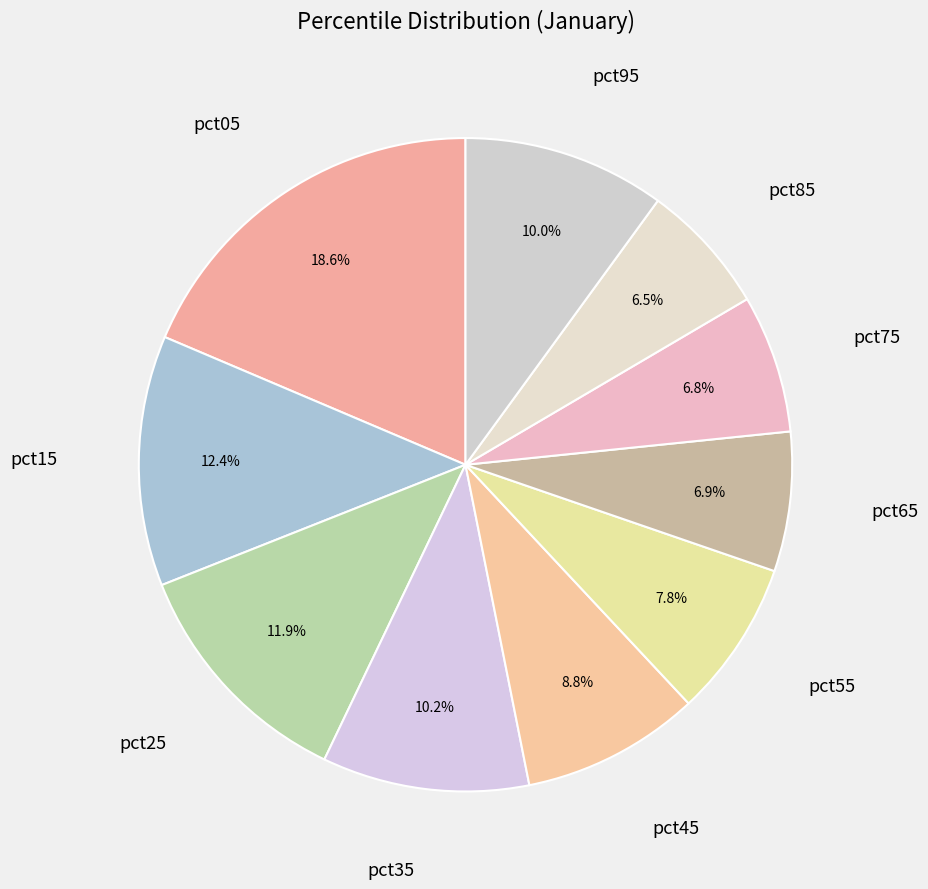

Does any single category account for the majority?

No